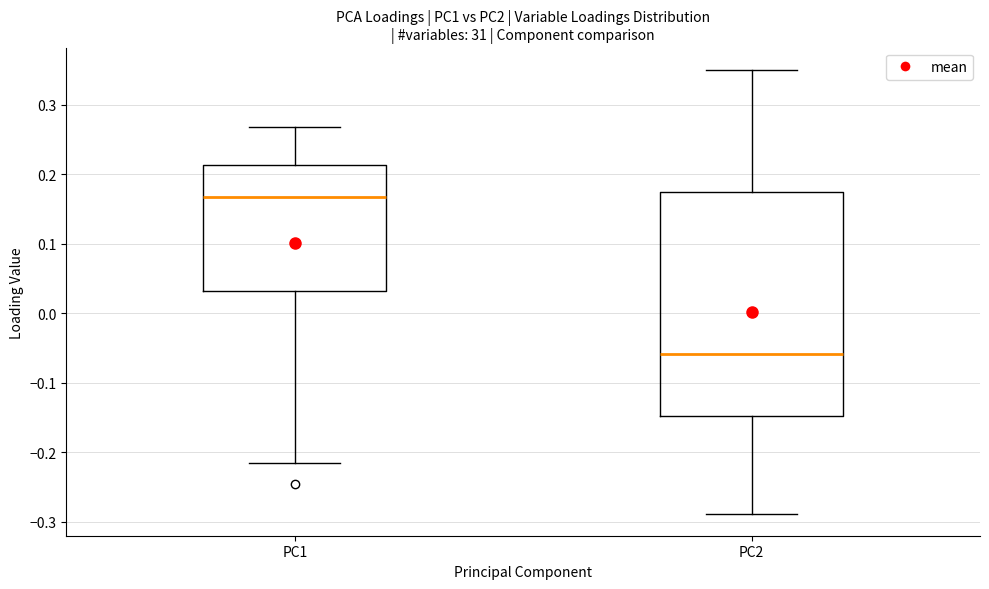

Which box has the highest median line?

PC1